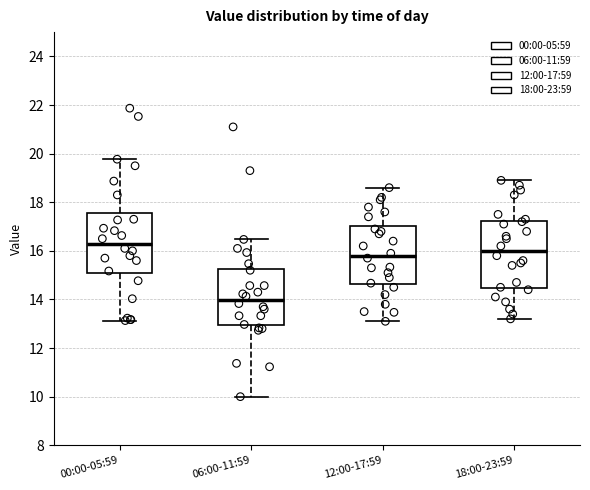

Which box has the highest median line?

00:00-05:59